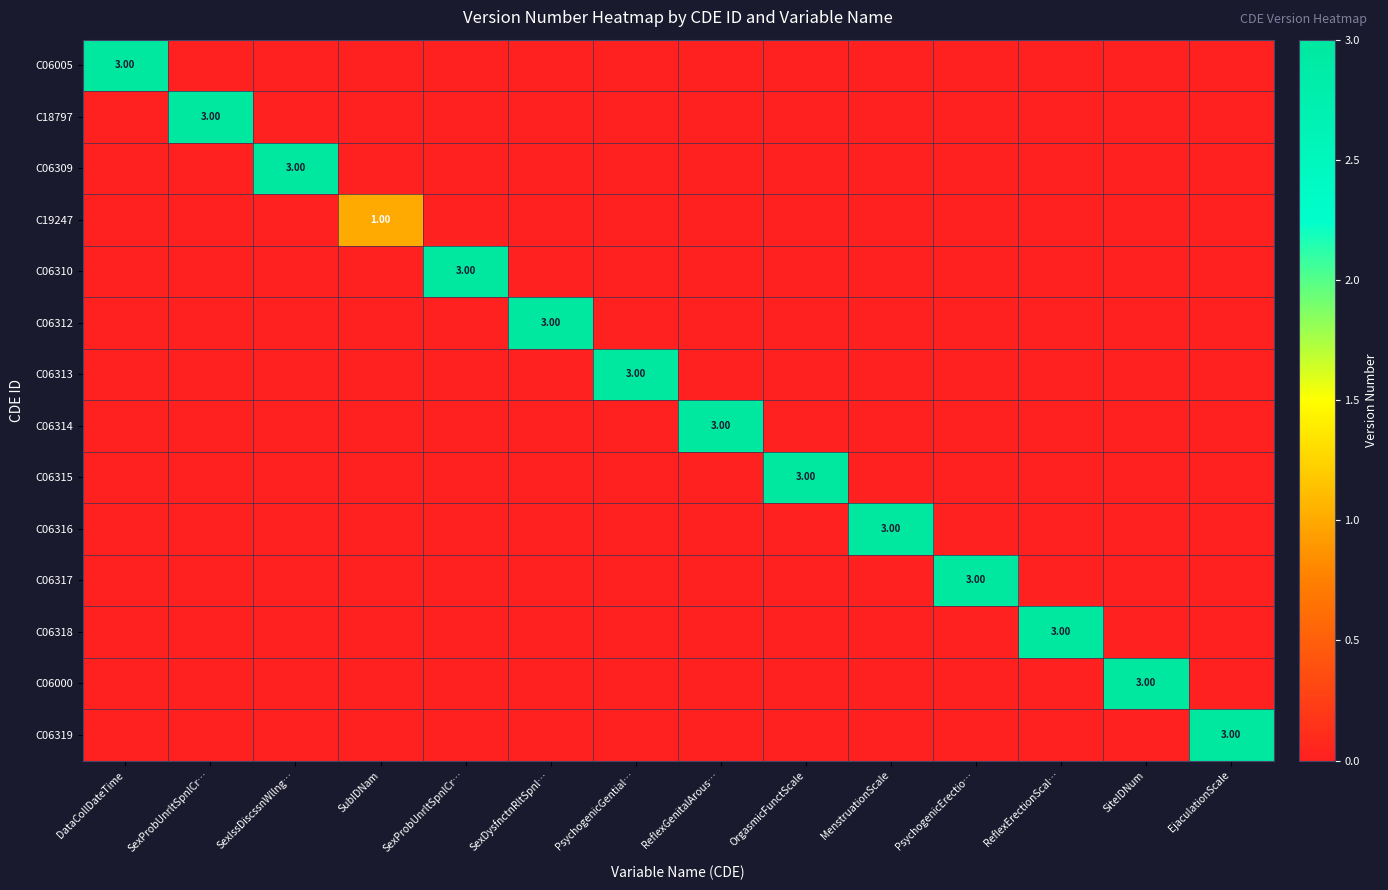

Between SexProbUnrltSpnlCr… and SexDysfnctnRltSpnl…, which is larger?

SexProbUnrltSpnlCr…